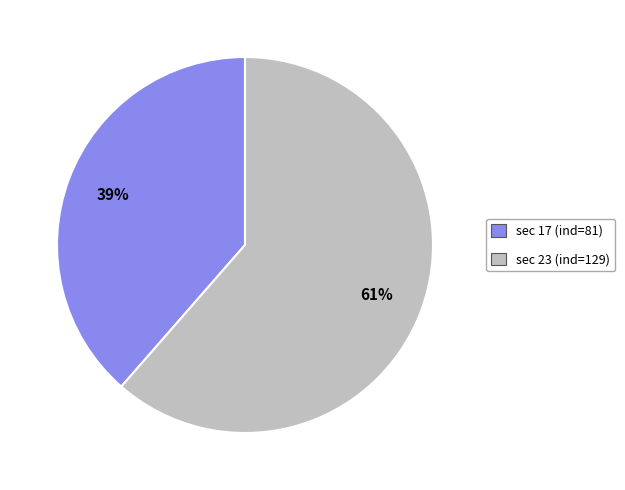

Approximately how many times larger is the value at sec 17 (ind=81) compared to sec 23 (ind=129)?

0.6